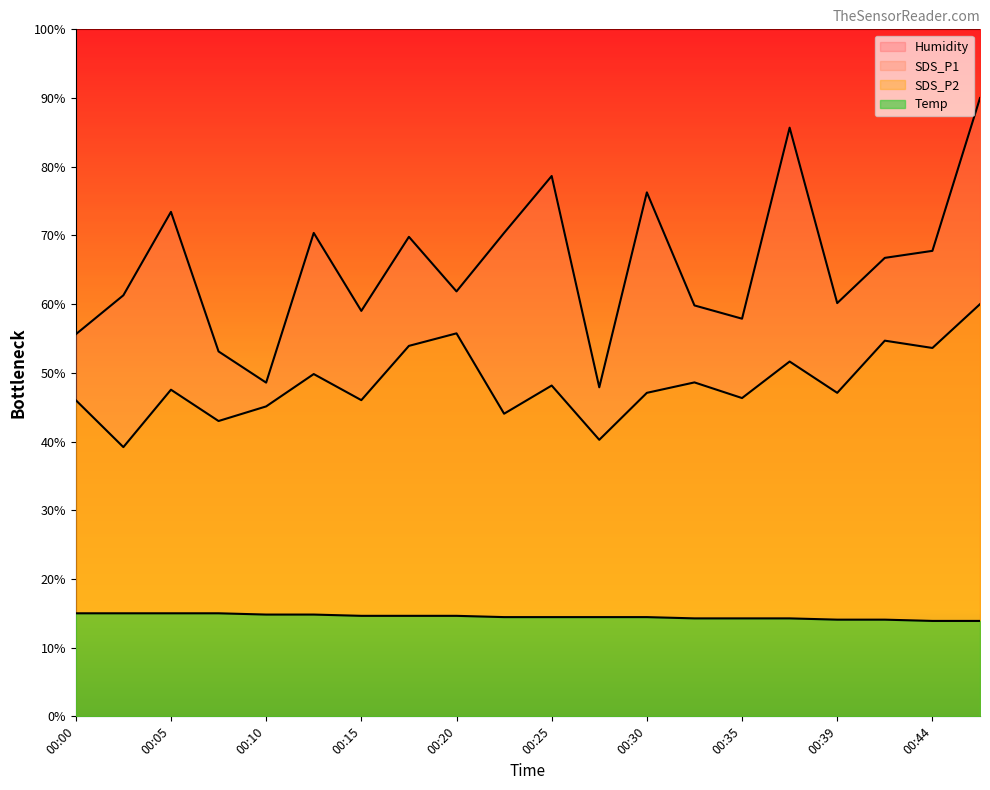

What is the maximum value shown in the chart?

100.0